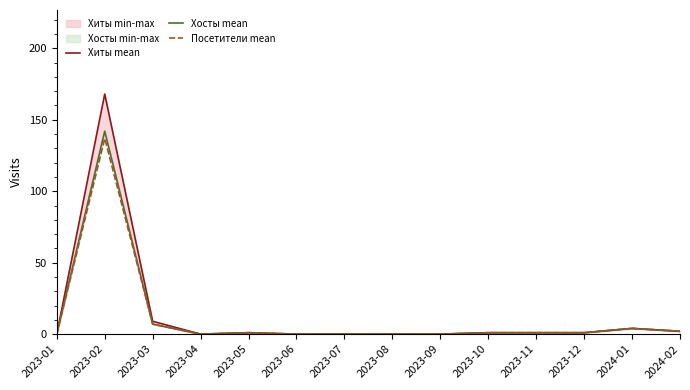

Reading left to right, list all the values displayed in this chart.

Хиты mean: 0	168	9	0	1	0	0	0	0	1	1	1	4	2
Хосты mean: 0	142	7	0	1	0	0	0	0	1	1	1	4	2
Посетители mean: 0	137	7	0	1	0	0	0	0	1	1	1	4	2